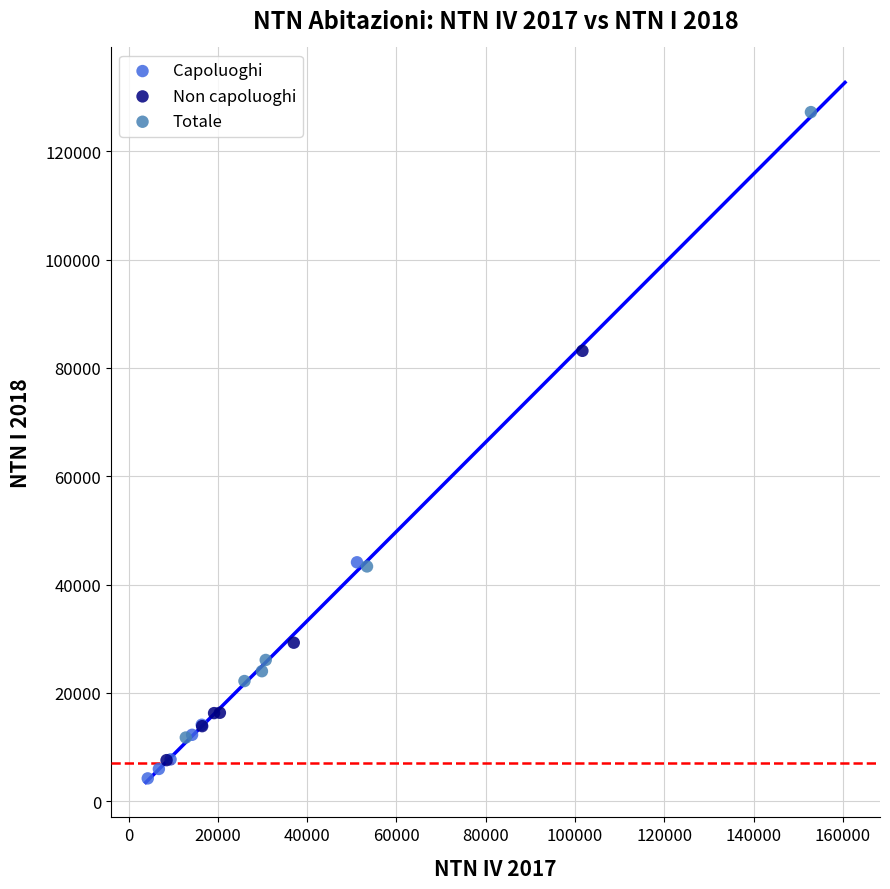

Which series contains the highest Y value?

Totale